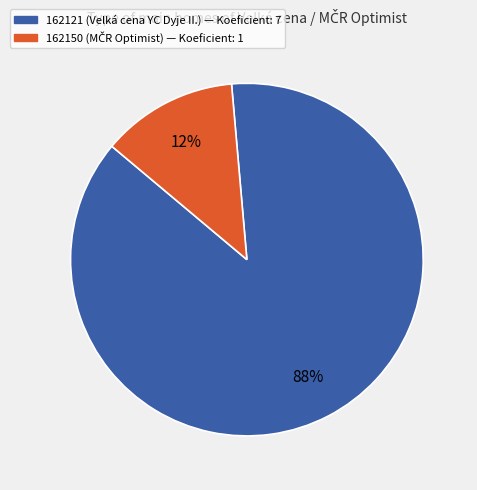

Which slice is the largest?

162121